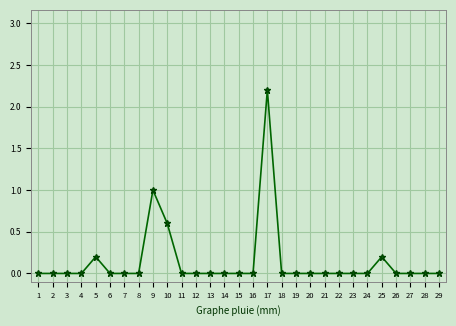

Which label corresponds to the largest value in the chart?

17